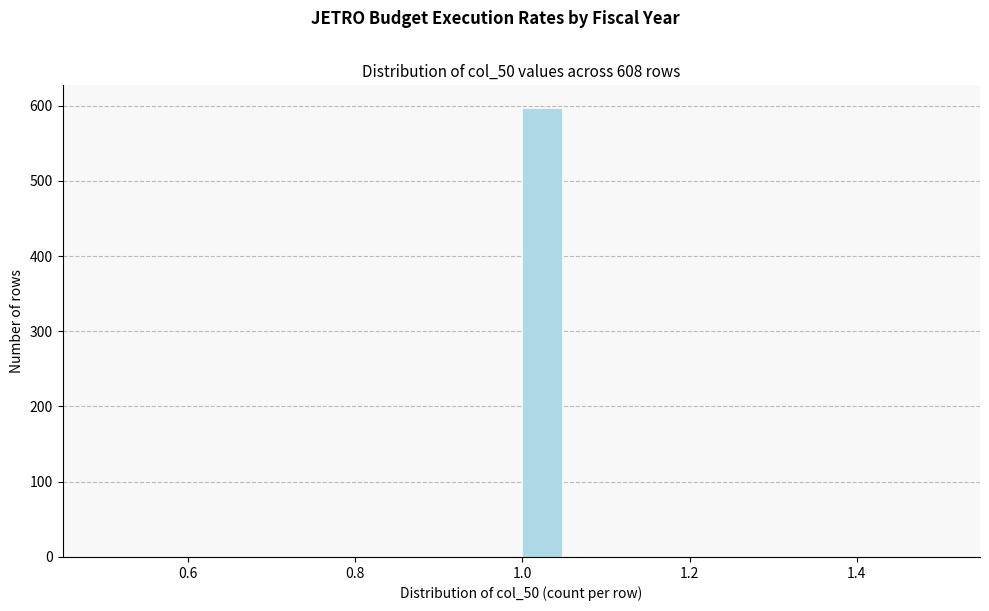

Around what value on the x-axis is the tallest bar? Give the approximate position of its centre, as read against the axis.

1.02